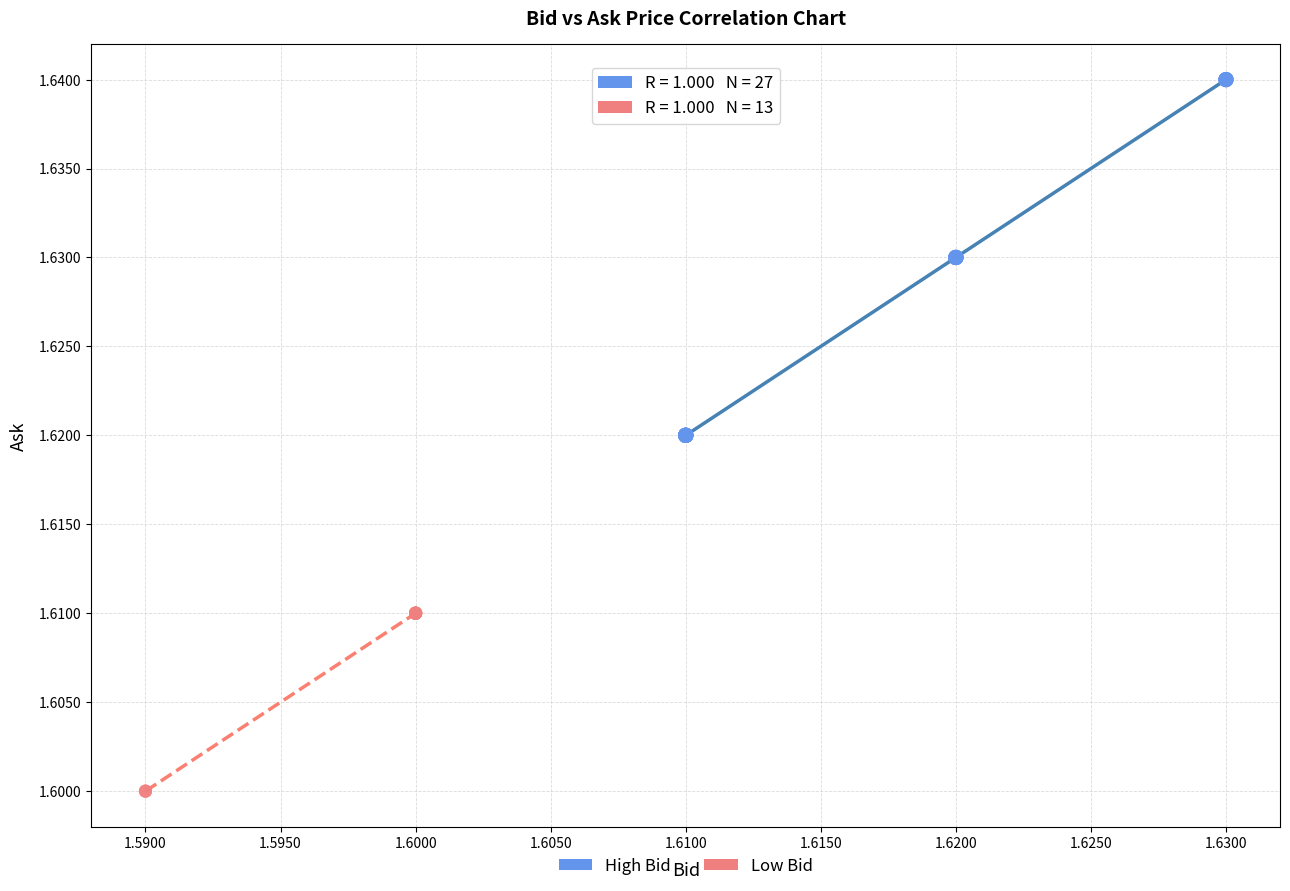

Which series has the widest spread of Y values?

High Bid